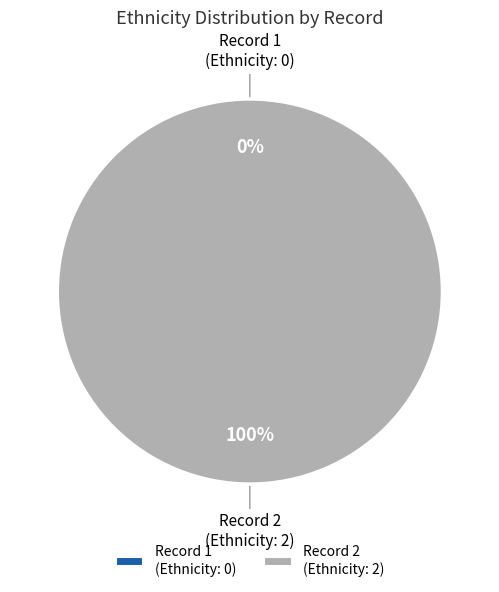

Which slice is the smallest?

1